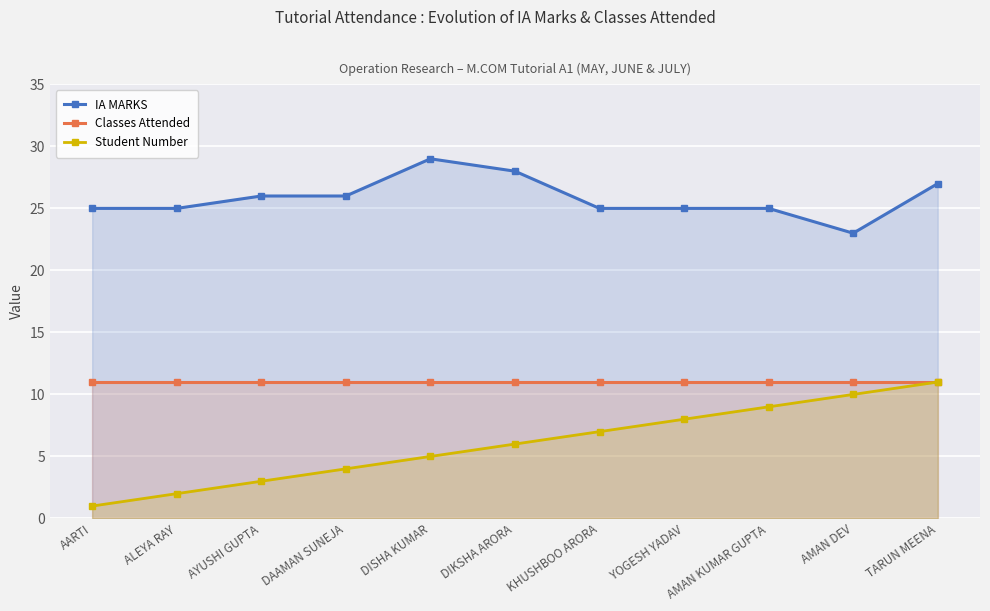

At which category is the sum across all series the highest?

TARUN MEENA